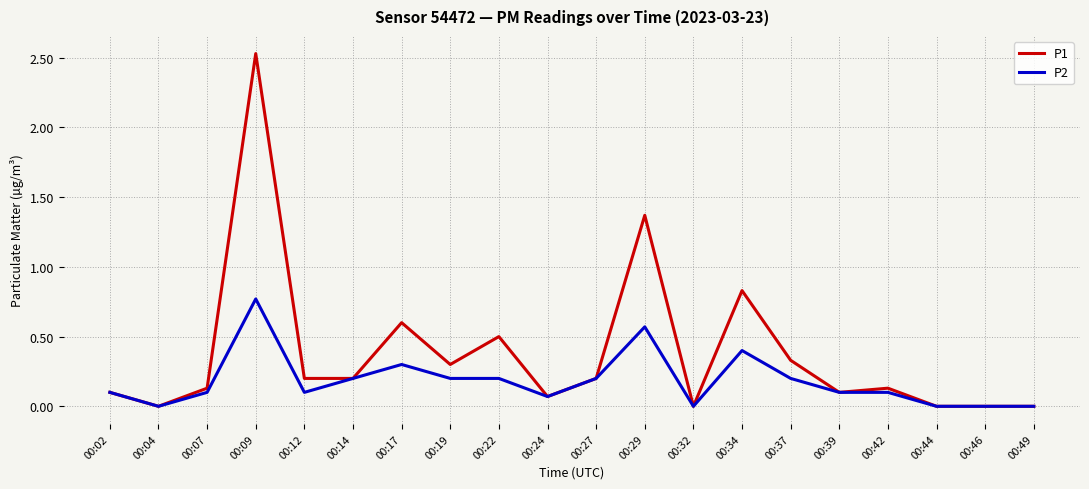

Between 00:17 and 00:29, which series saw the biggest shift?

P1